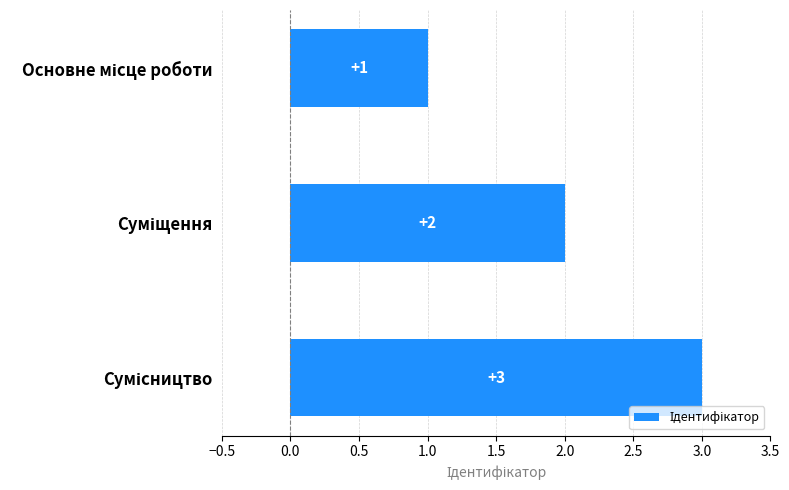

How many values are between 1 and 3?

3